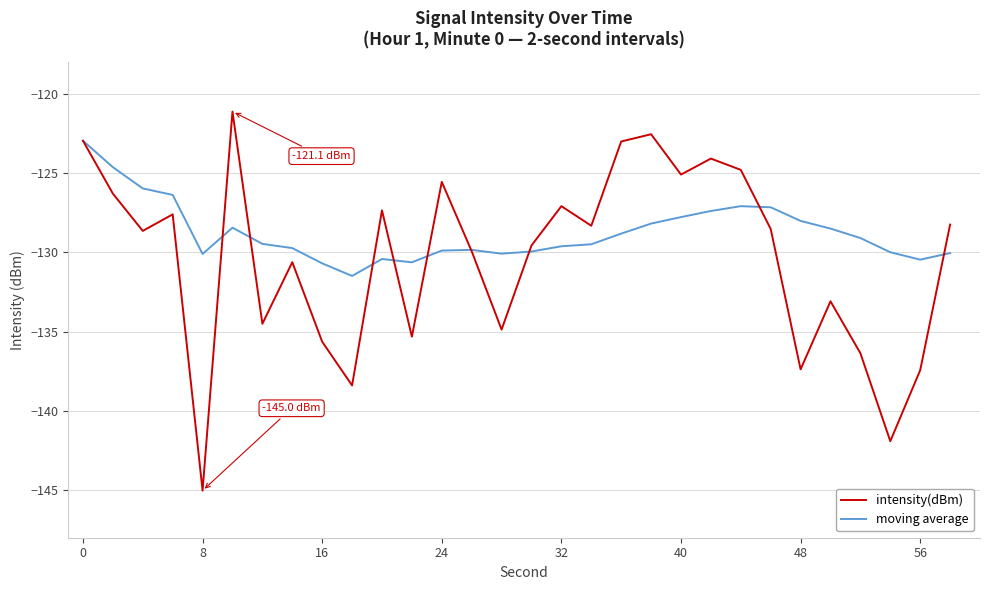

Which series has the widest spread of values?

intensity(dBm)